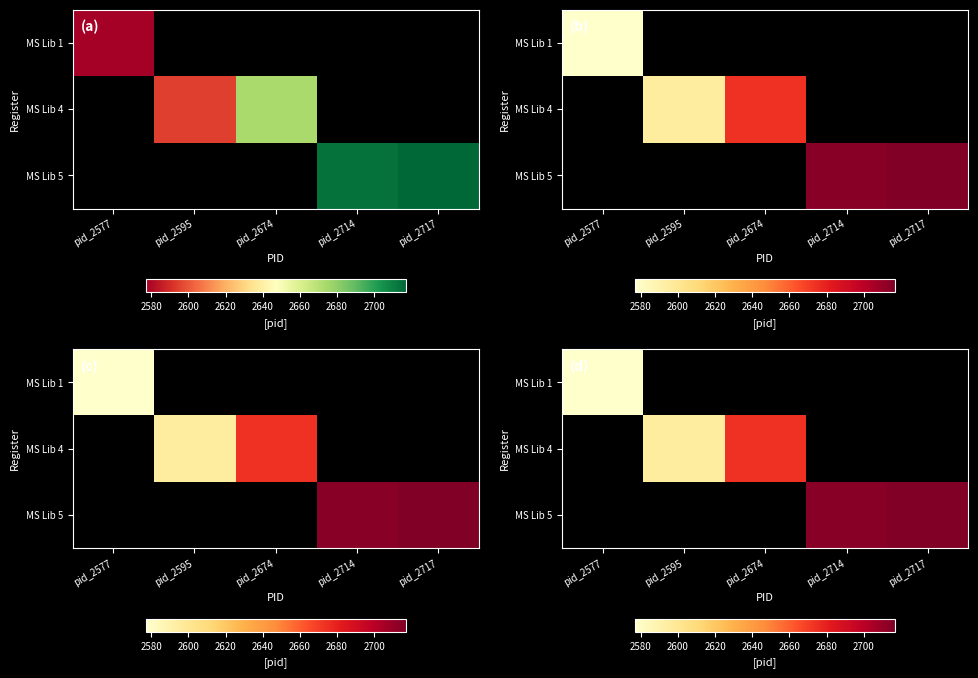

What is the greatest value displayed?

2717.0